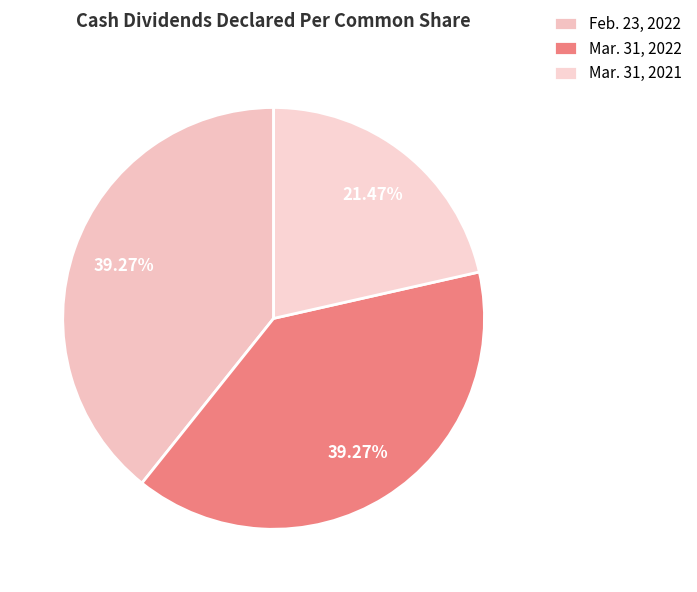

What is the total percentage of Mar. 31, 2021 and Mar. 31, 2022?

60.7%